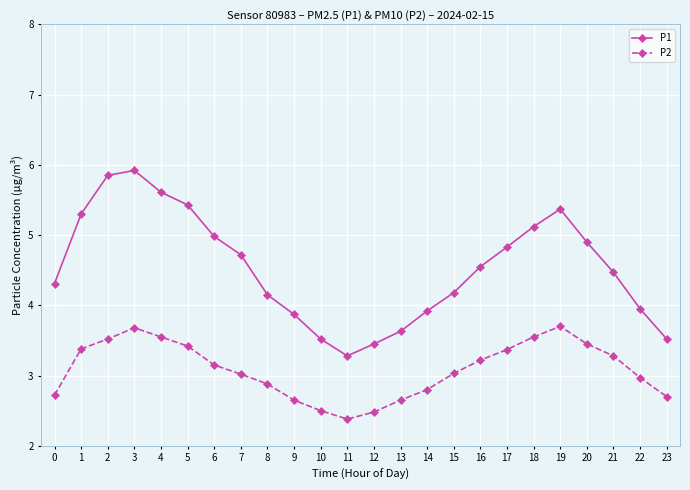

Is the value of P1 at 18 greater than the value of P2 at 1?

Yes